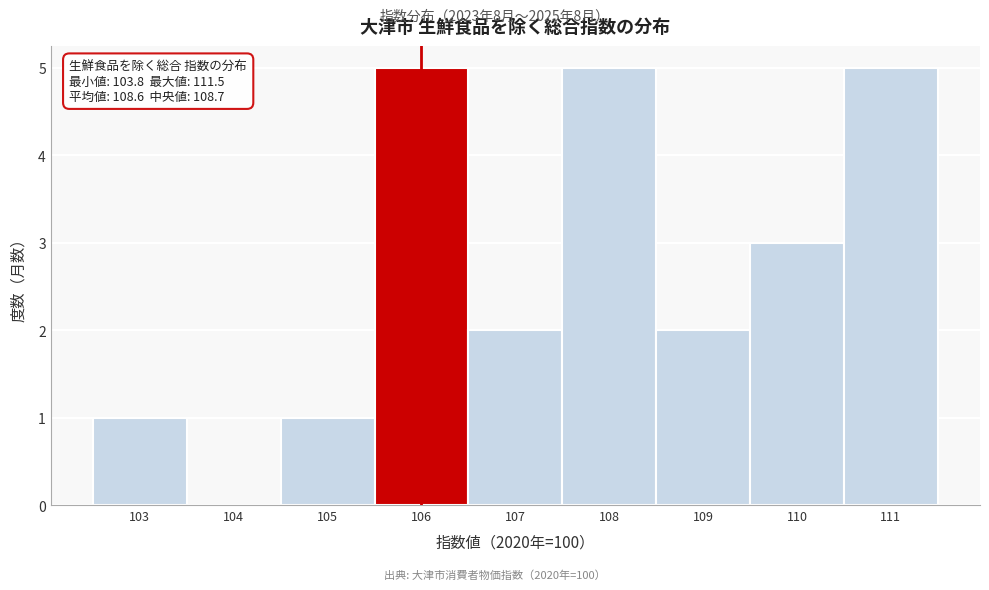

Reading left to right, extract all data points from this chart.

103=1	104=0	105=1	106=5	107=2	108=5	109=2	110=3	111=5